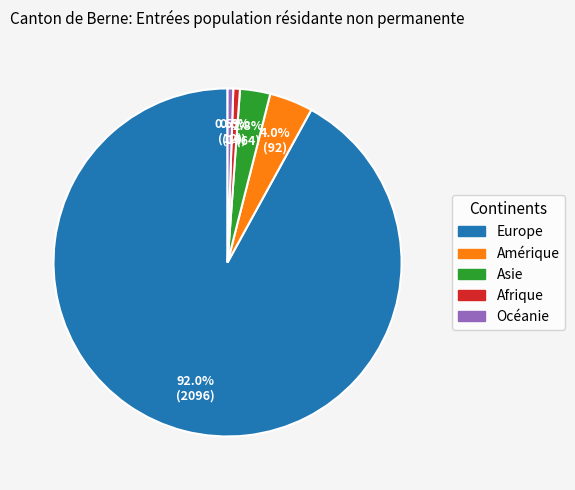

Approximately how many times larger is the value at Asie compared to Amérique?

0.7